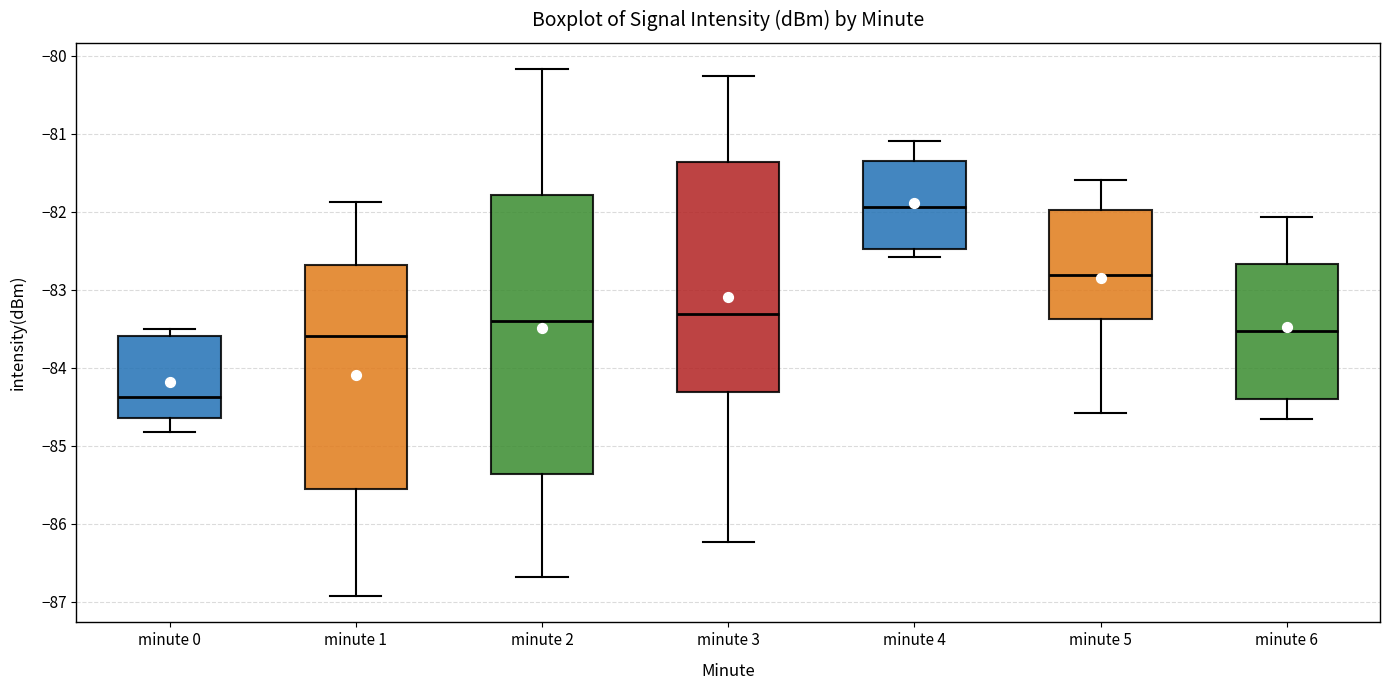

Which box's median line is the highest?

minute 4